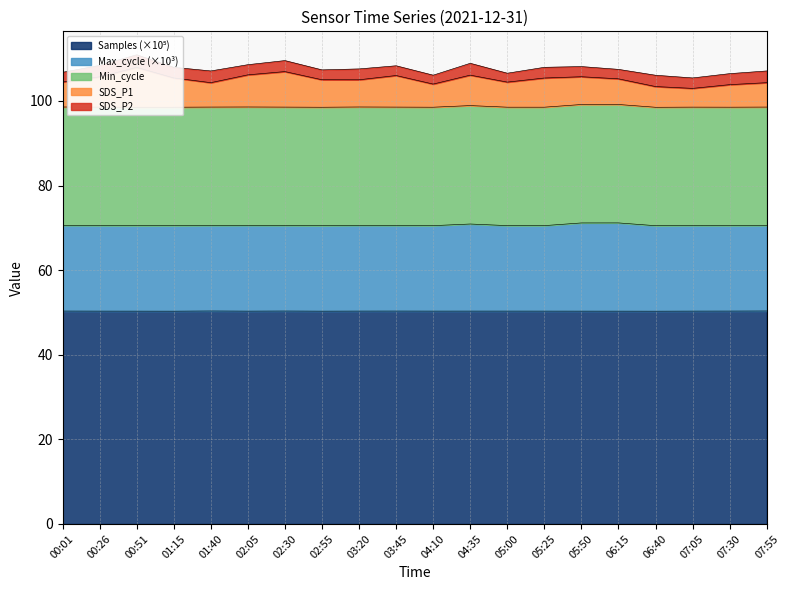

Where does the SDS_P1 series first go above 105?

00:26